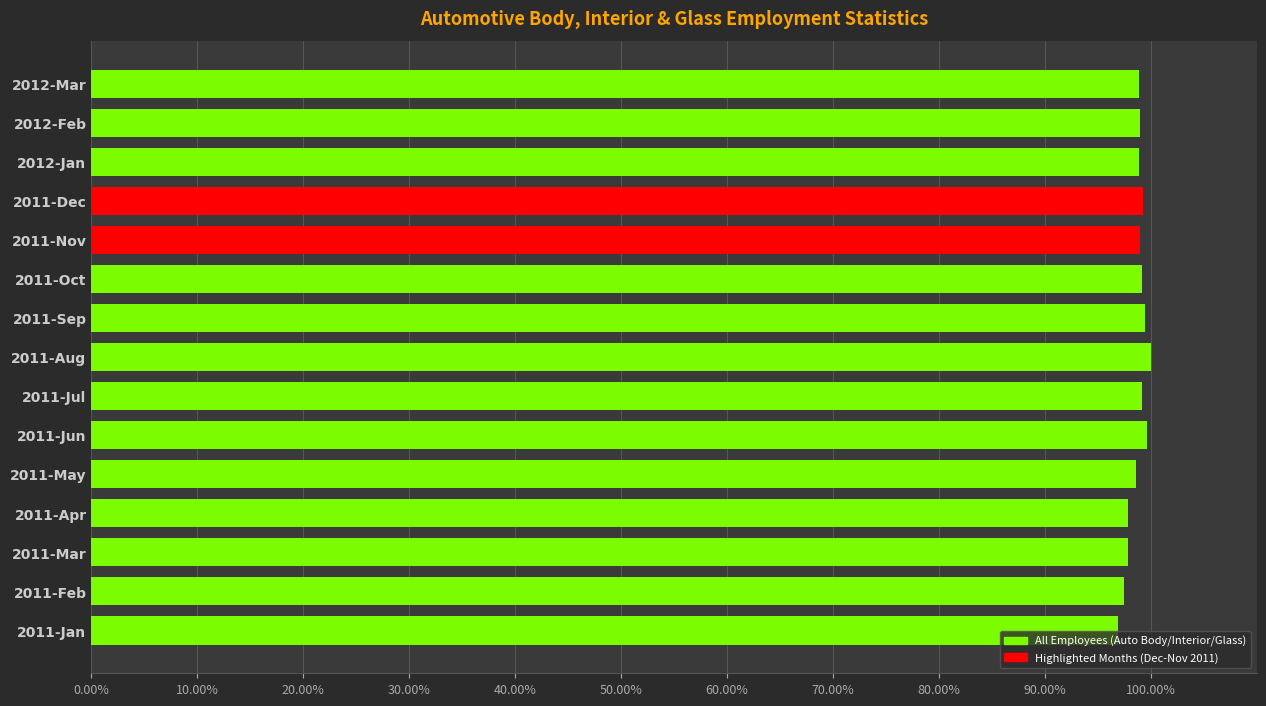

What position from the top is 2011-Dec?

4